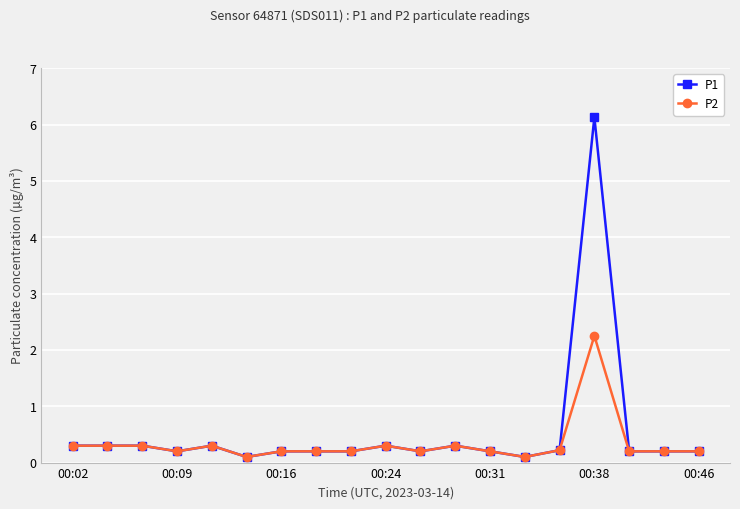

What is the greatest value displayed?

6.1